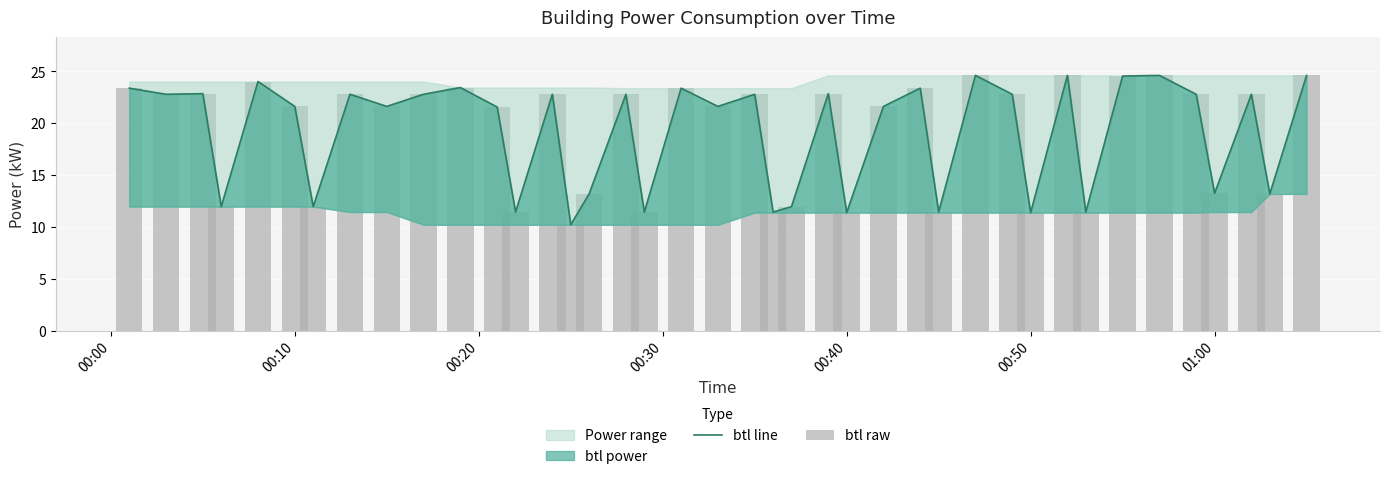

What is the highest value of the btl raw series?

24.6